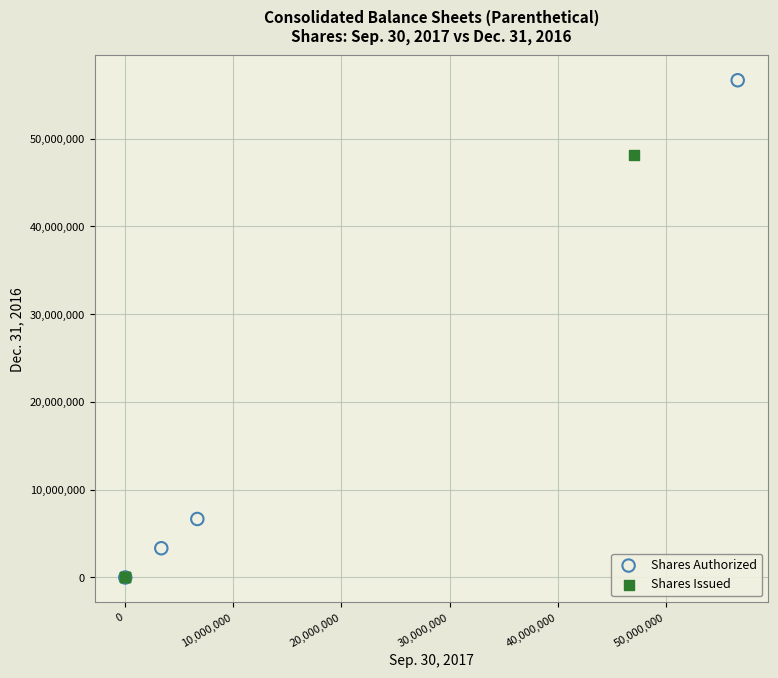

Which series has the widest spread of Y values?

Shares Authorized